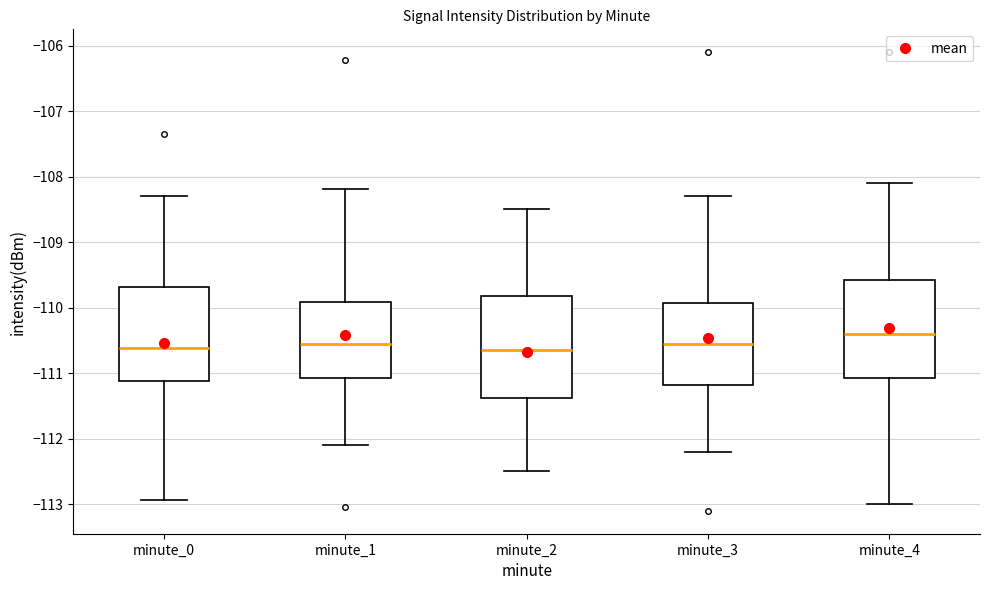

Where does the upper whisker of the box for minute_3 end on the y-axis? The values are not printed on the chart, so give them approximately, as read against the axis.

-108.3